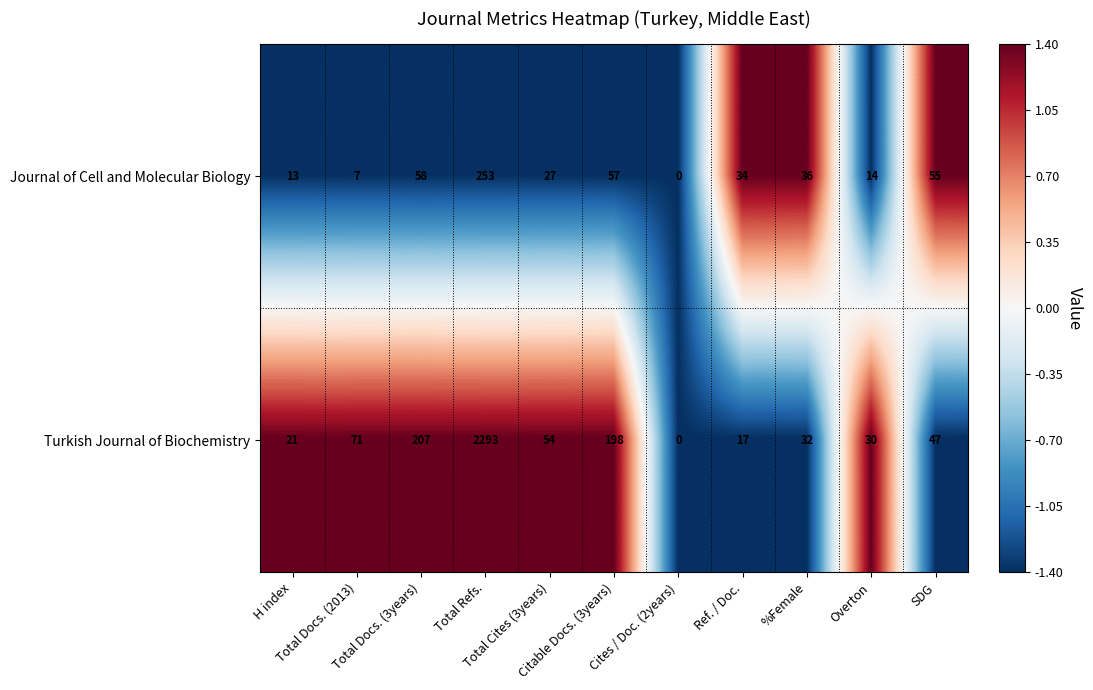

At SDG, list the series in order from smallest to largest.

Turkish Journal of Biochemistry, Journal of Cell and Molecular Biology